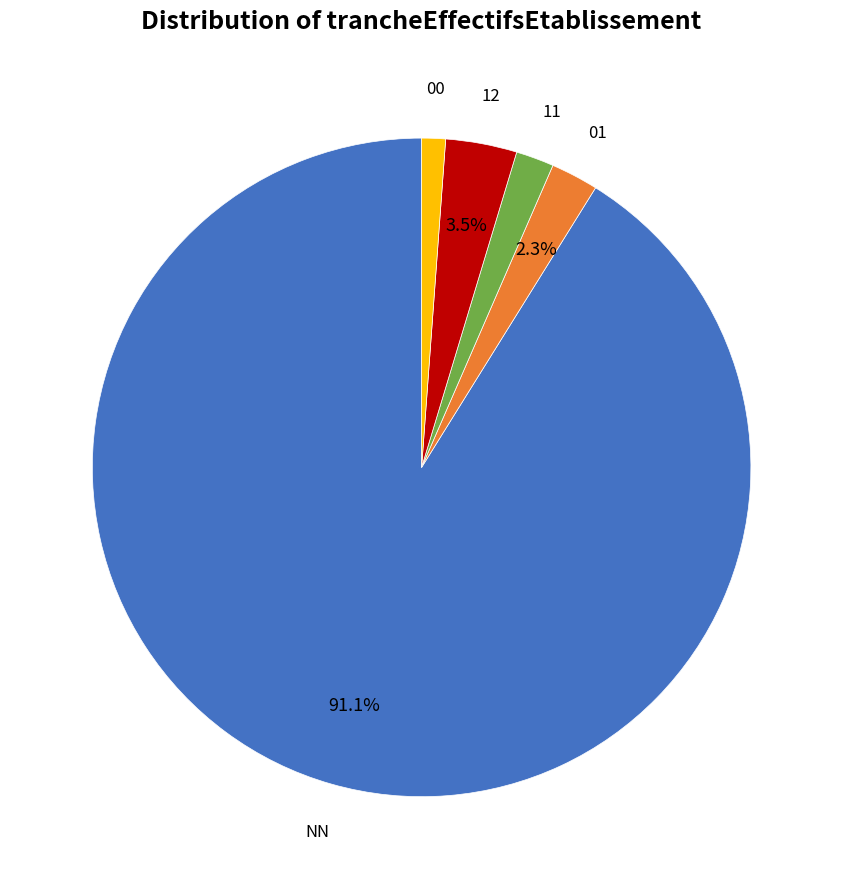

How many slices are in this pie chart?

5